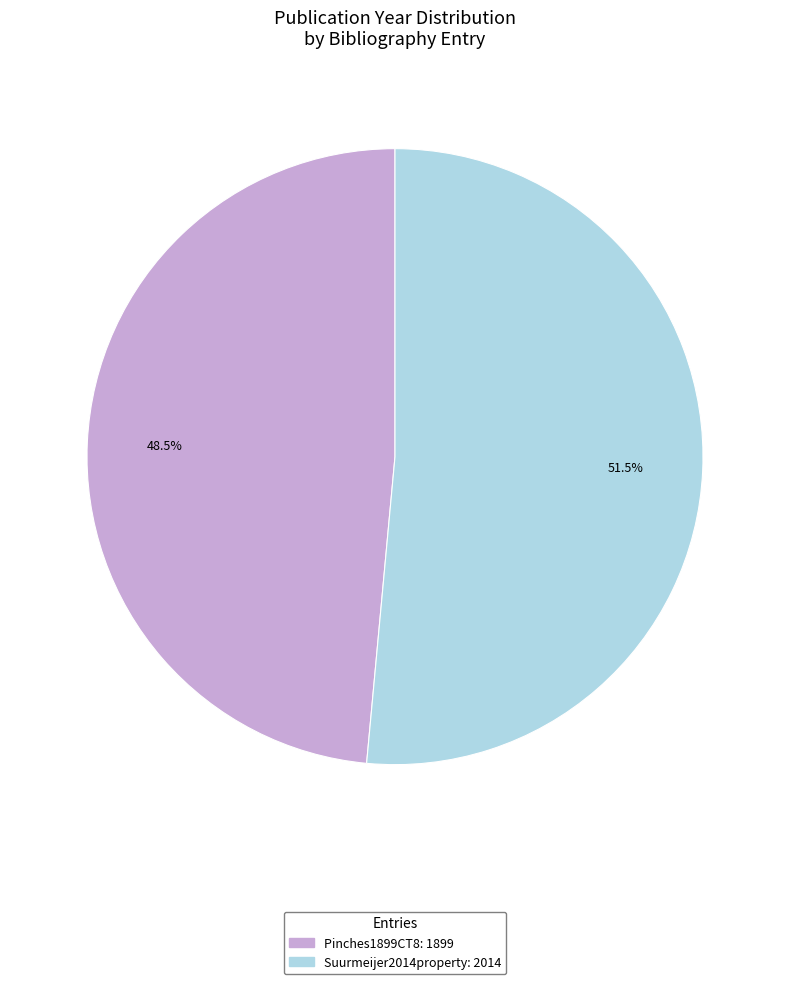

The Suurmeijer2014property slice represents 46% of the pie. True or false?

False